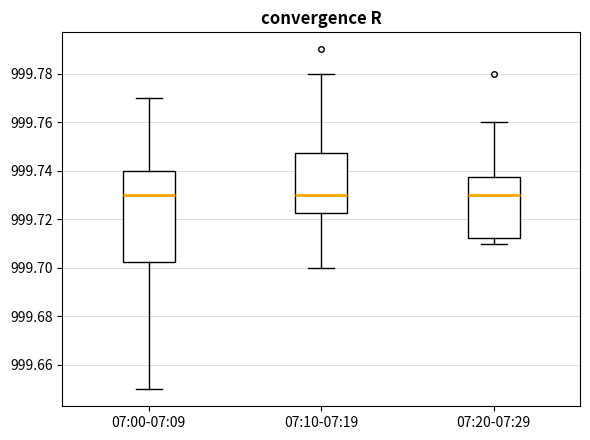

Reading left to right, read every box against the y-axis: the position of its median line, the range the box covers, and the ends of its whiskers. The values are not printed on the chart, so give them approximately, as read against the axis.

07:00-07:09: median 999.730, box 999.702 to 999.740, whiskers 999.650 to 999.770
07:10-07:19: median 999.730, box 999.722 to 999.748, whiskers 999.700 to 999.780
07:20-07:29: median 999.730, box 999.712 to 999.738, whiskers 999.710 to 999.760